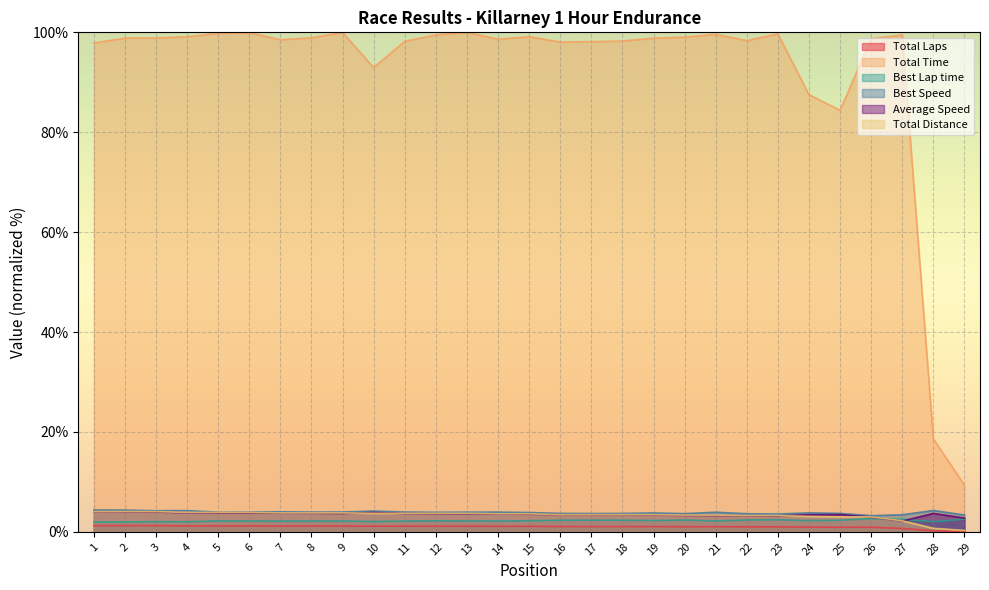

How many lines are shown in the chart?

6